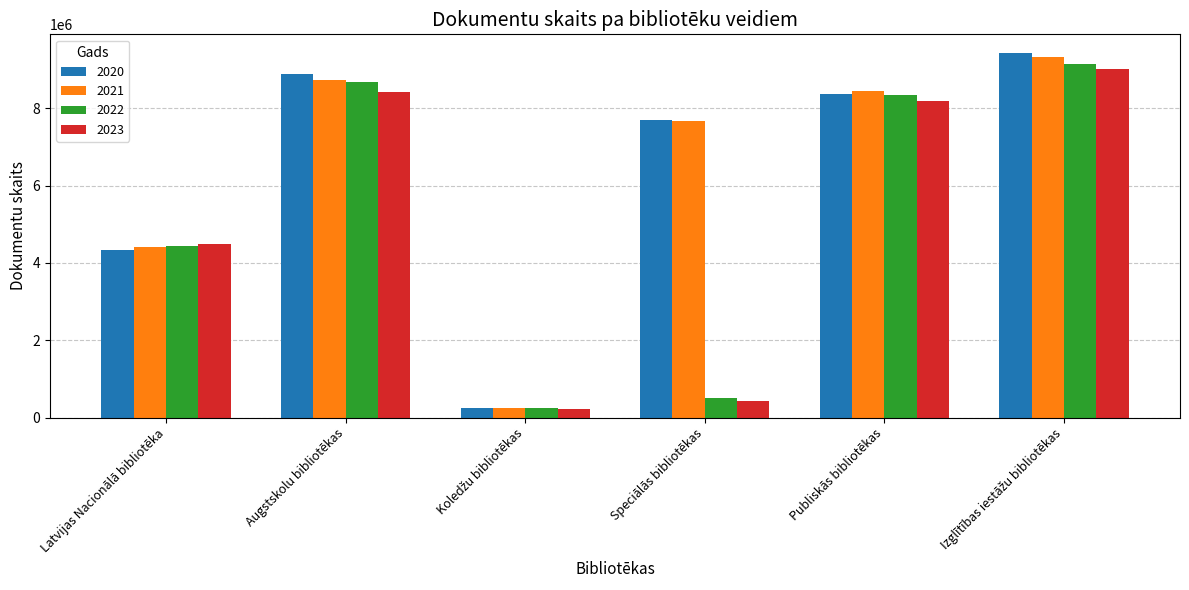

What is the smallest value displayed?

229282